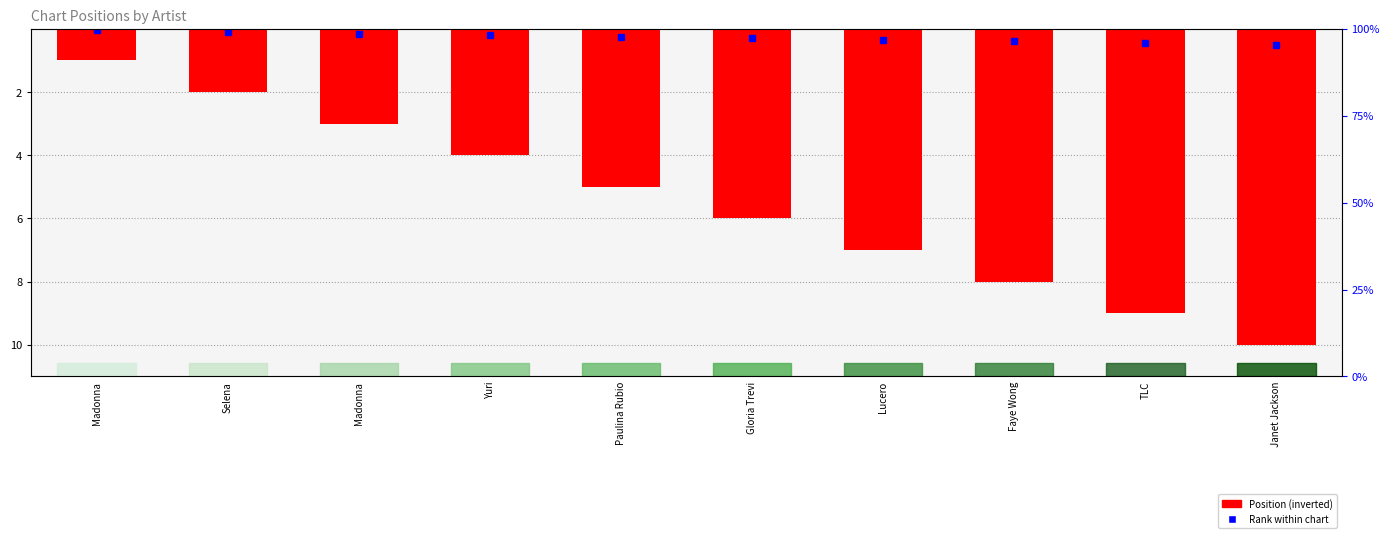

Reading left to right, list all the values displayed in this chart.

Madonna=-1	Selena=-2	Madonna=-3	Yuri=-4	Paulina Rubio=-5	Gloria Trevi=-6	Lucero=-7	Faye Wong=-8	TLC=-9	Janet Jackson=-10